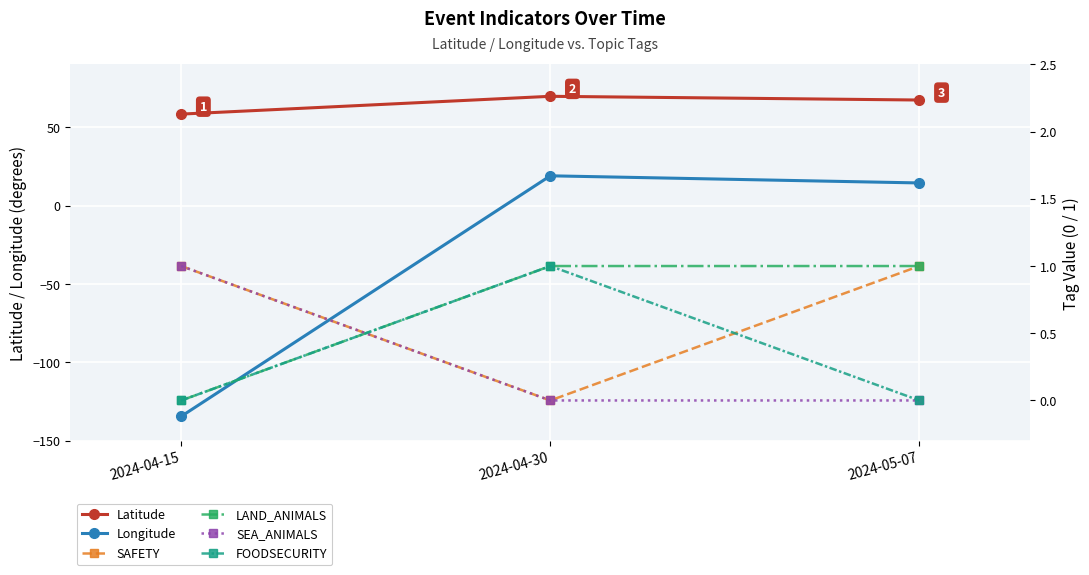

True or false: LAND_ANIMALS has a value of 1.0 at 2024-04-30.

True